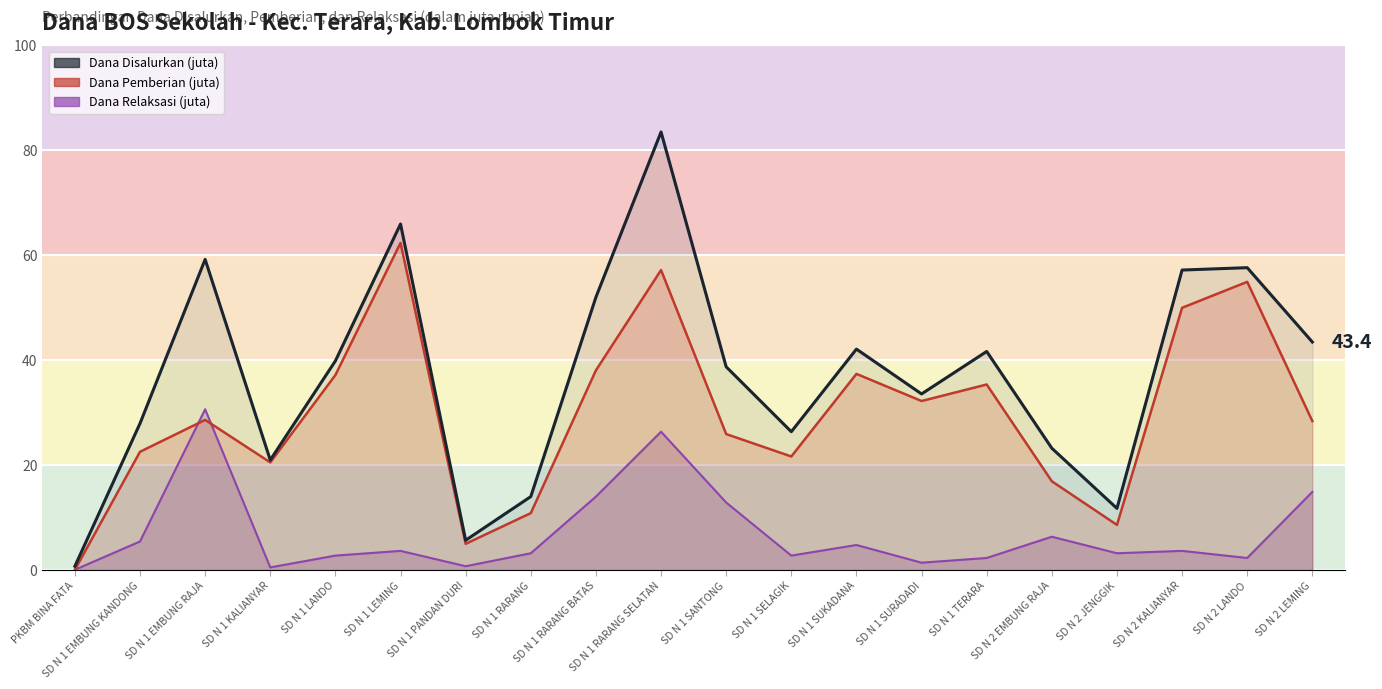

Where is Dana Pemberian (juta) nearest to the value 31?

SD N 1 SURADADI